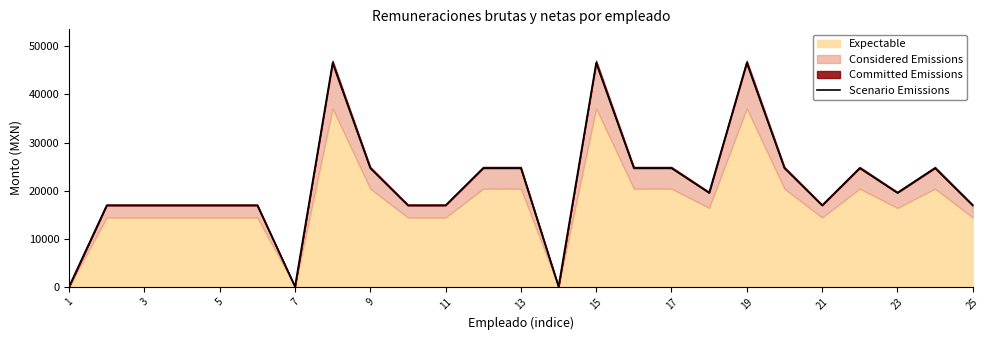

Which has a higher value, 22 or 17?

22